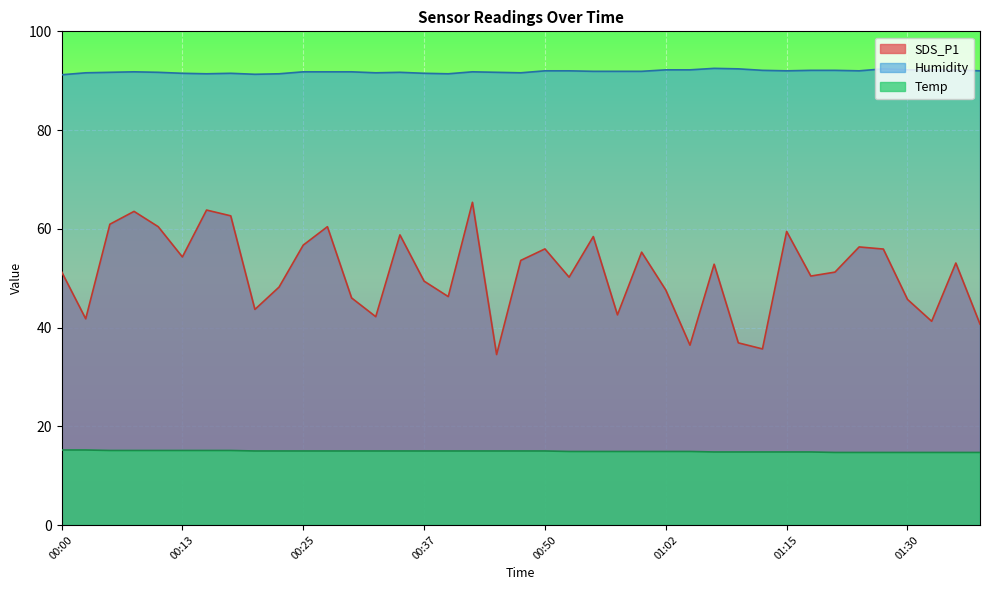

Which series has the largest total across all categories?

Humidity